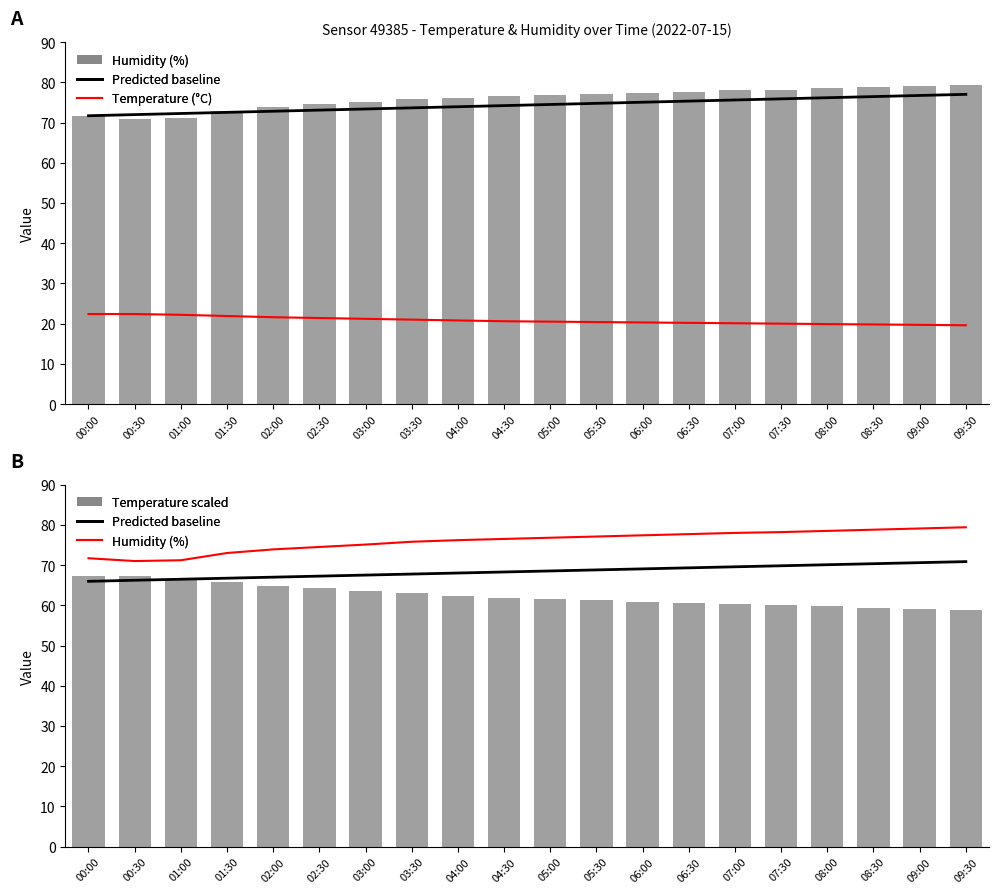

What is the label of the 20th bar from the left?

09:30